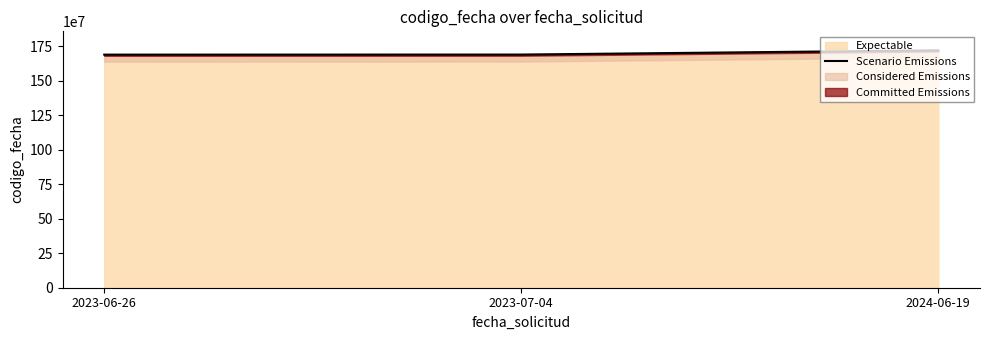

Reading left to right, transcribe all the data shown in this chart.

2023-06-26=1688031692	2023-07-04=1688568636	2024-06-19=1719225446